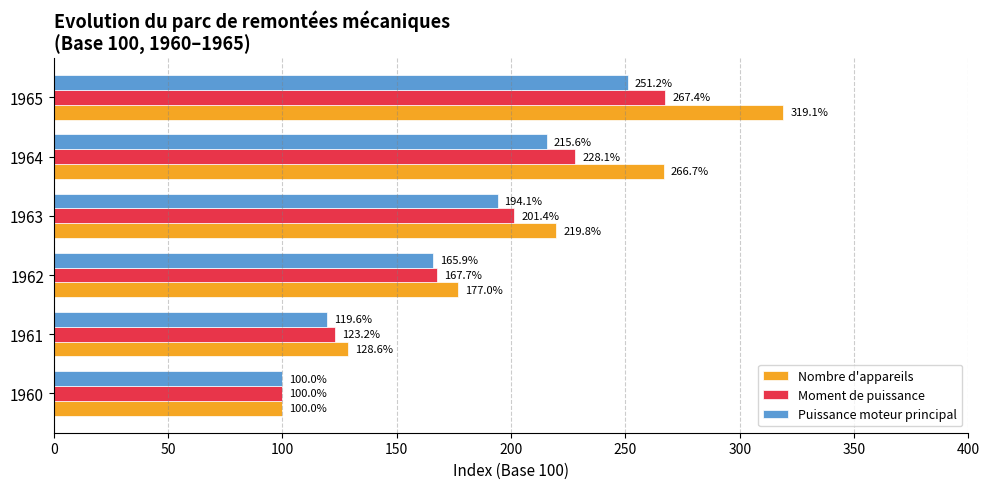

What is the sum of all Puissance moteur principal values?

1046.4